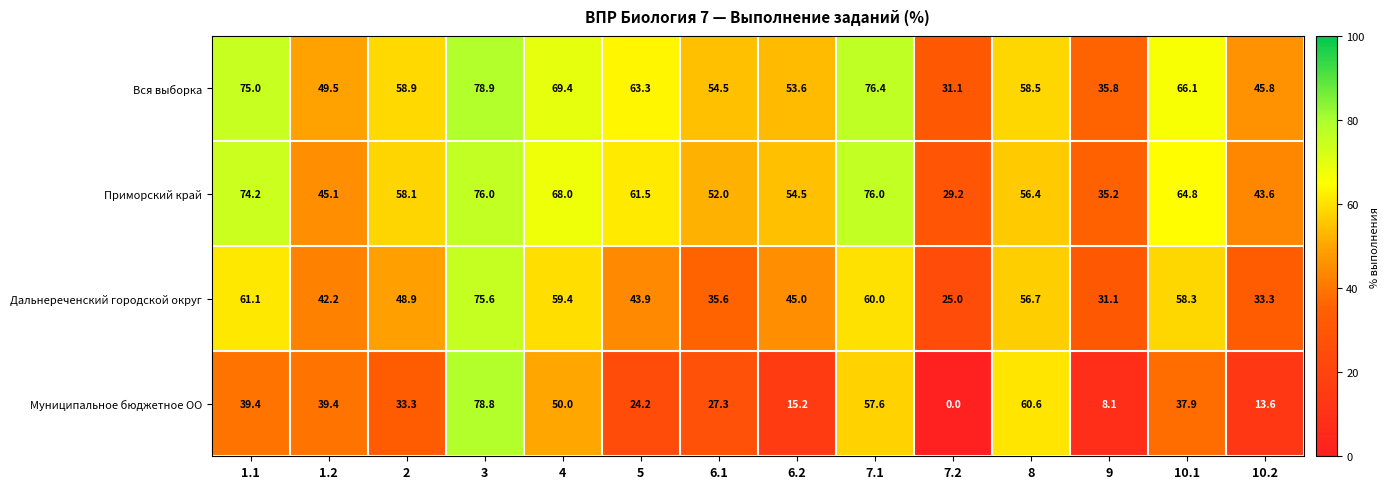

At which category does the chart reach its peak across all series?

3